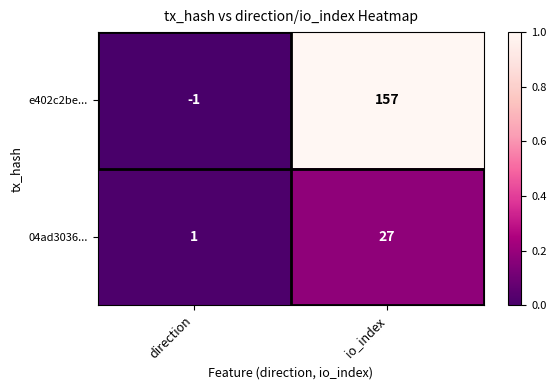

Is it true that e402c2be... equals 106 at io_index?

False